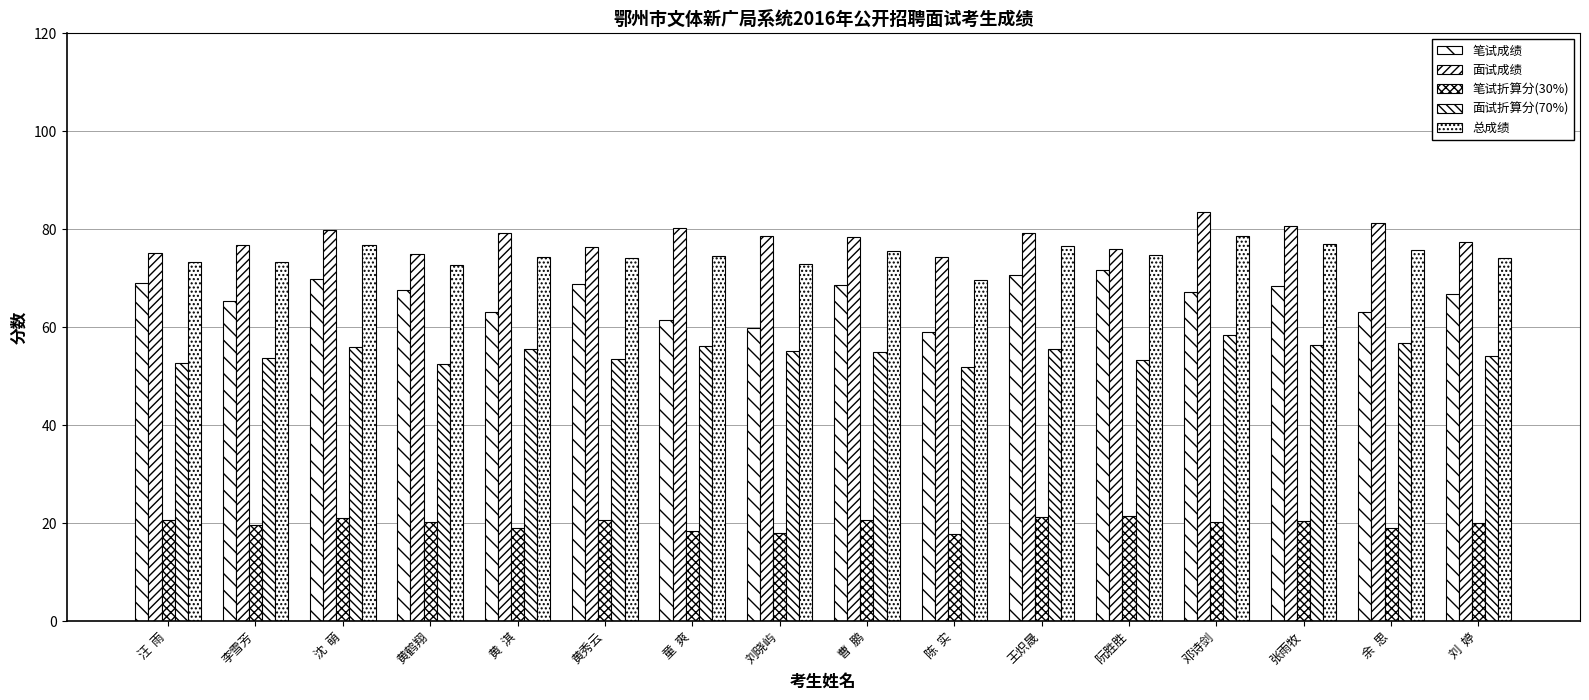

The value of 面试折算分(70%) at 张雨牧 is 56.4. True or false?

True